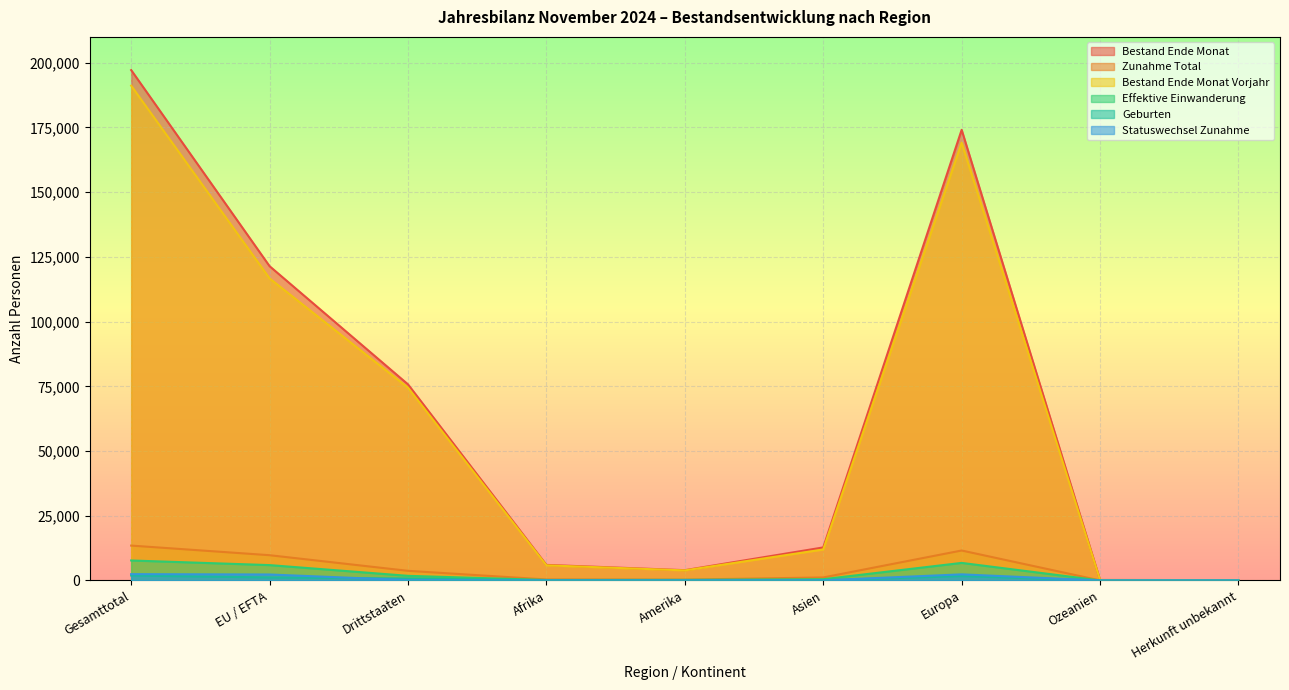

What is the highest value of the Effektive Einwanderung series?

7723